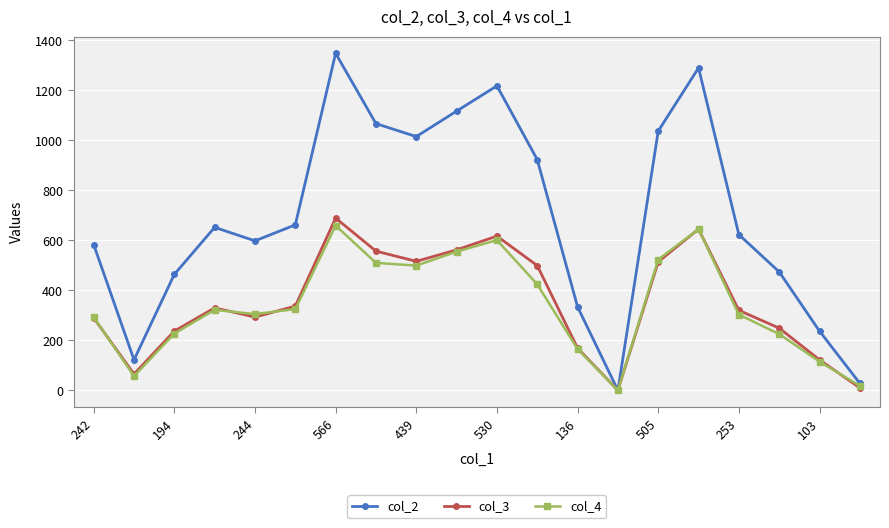

True or false: col_2 has more than 2 interior local peaks.

True